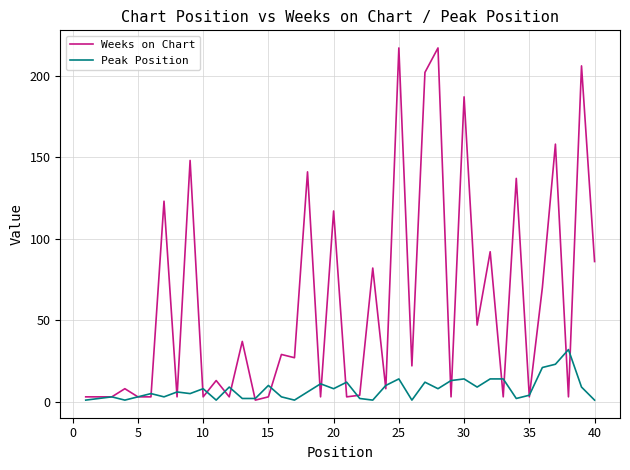

Rank the series by their maximum value, from highest to lowest.

Weeks on Chart, Peak Position